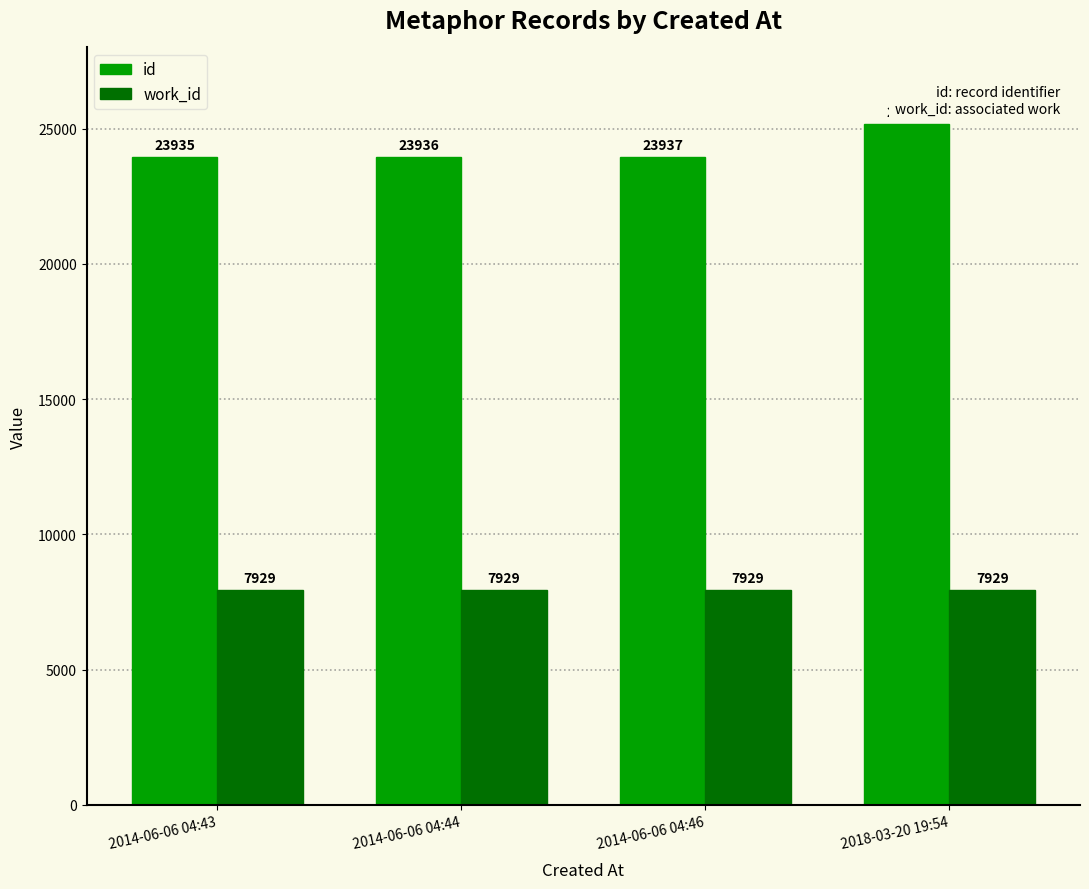

What is the label of the 4th bar from the left?

2018-03-20 19:54